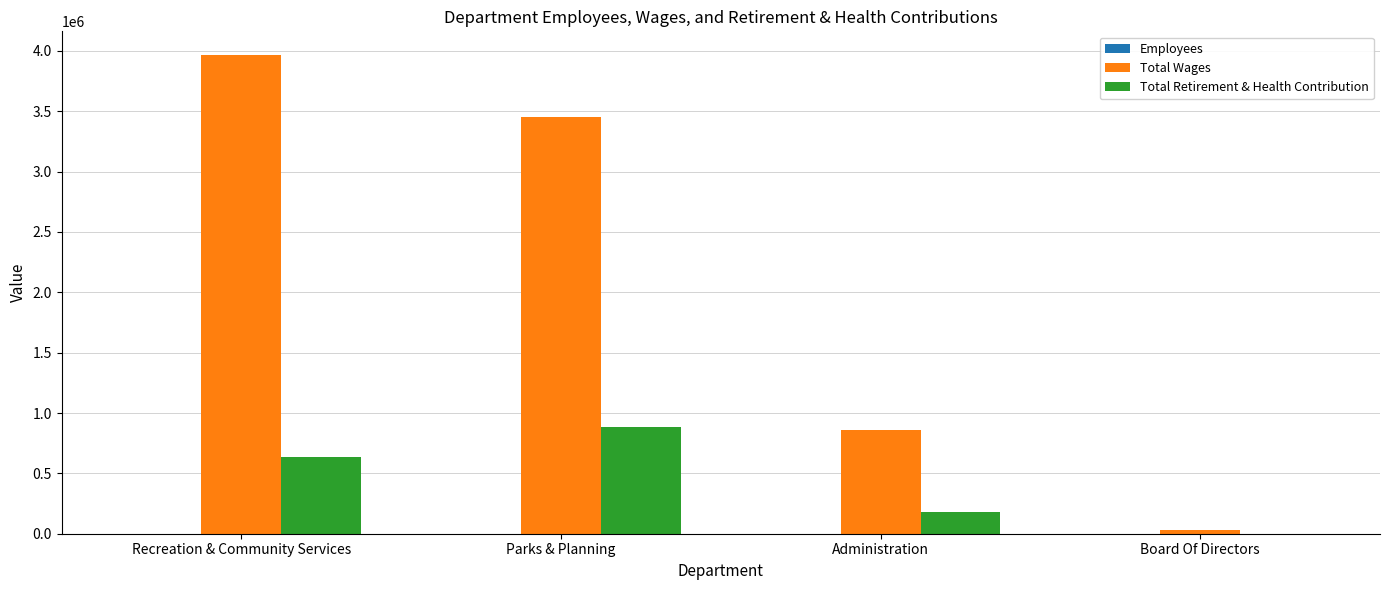

How many data points does each series have?

4